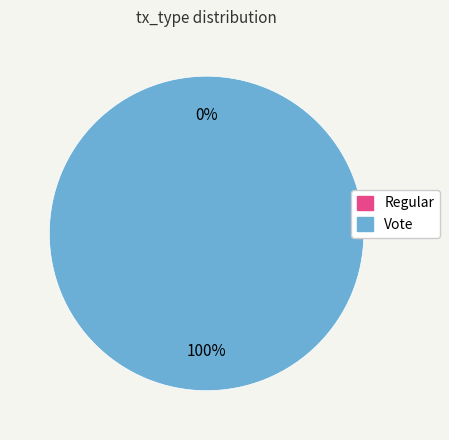

Is there a majority slice in this chart?

Yes